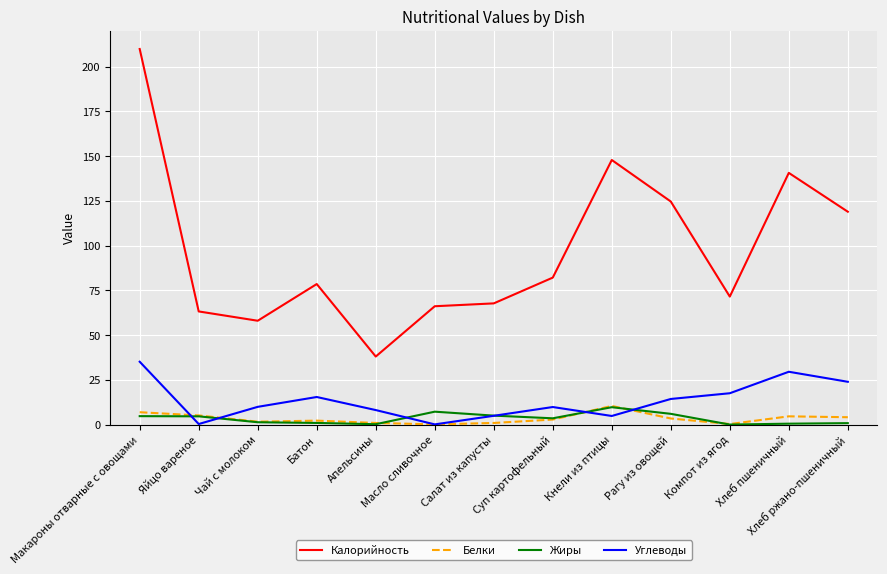

True or false: Калорийность and Жиры intersect in this chart.

False